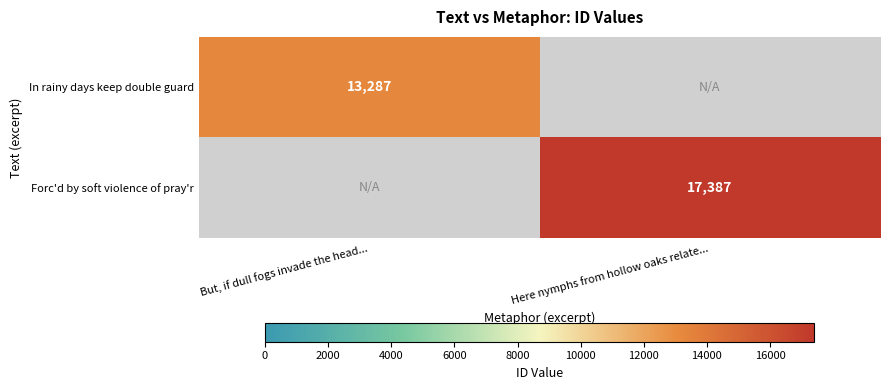

The value of Forc'd by soft violence of pray'r at Here nymphs from hollow oaks relate... is 5159. True or false?

False